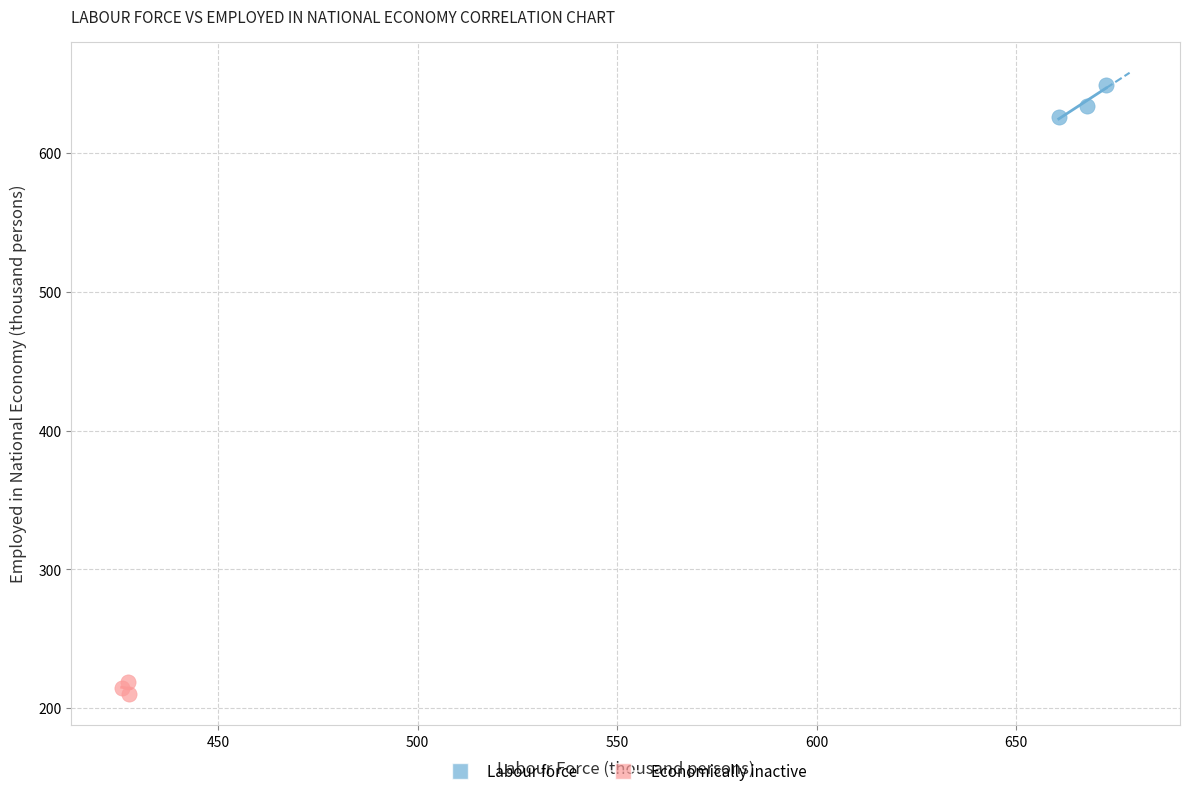

Which series contains the highest Y value?

Labour force